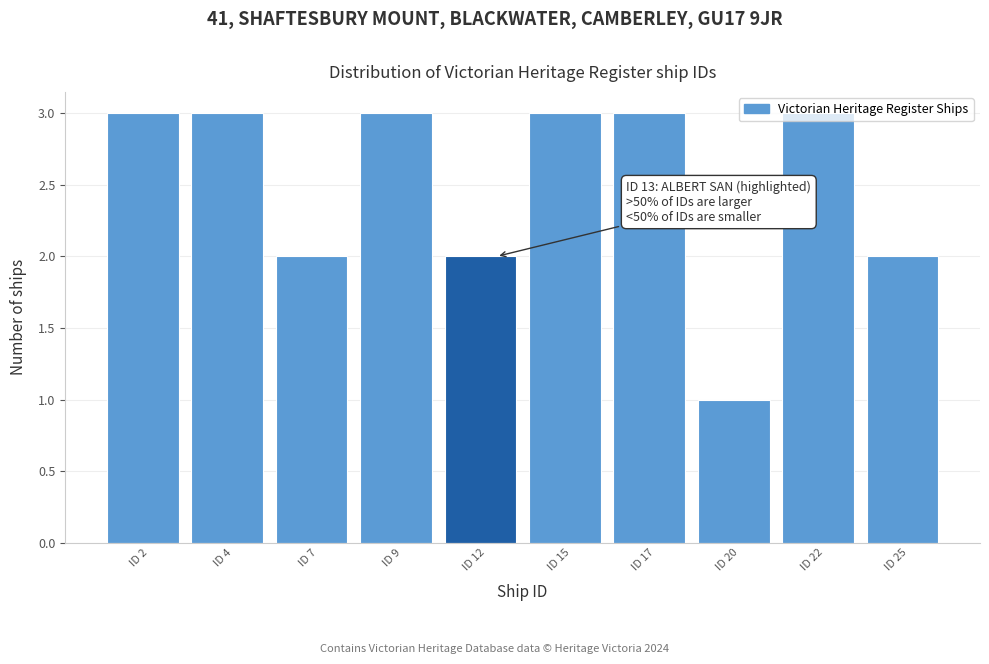

At which category does the chart reach its minimum across all series?

ID 20